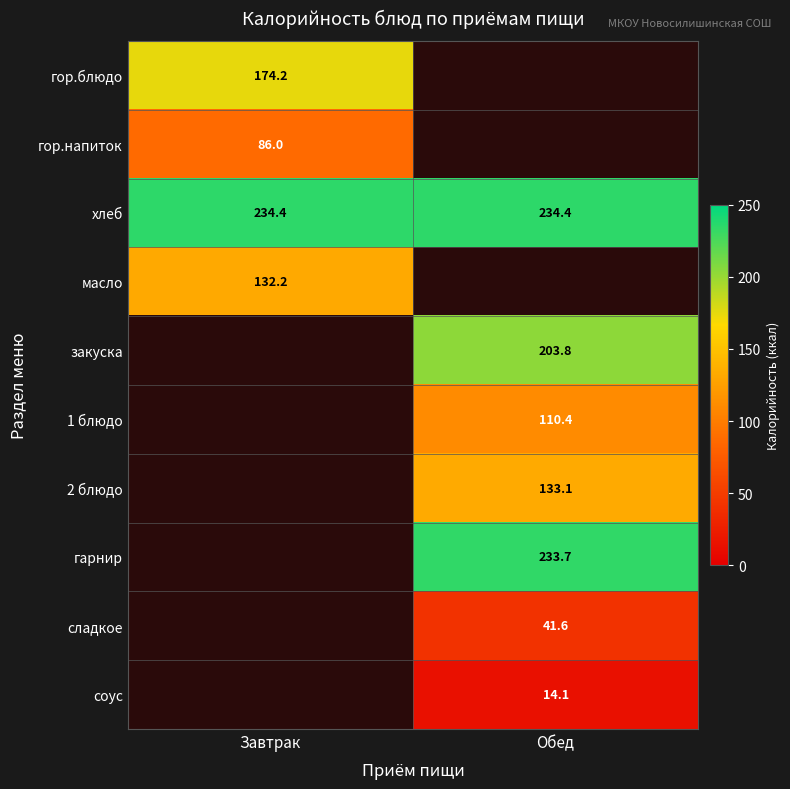

At which category does the chart reach its minimum across all series?

Обед